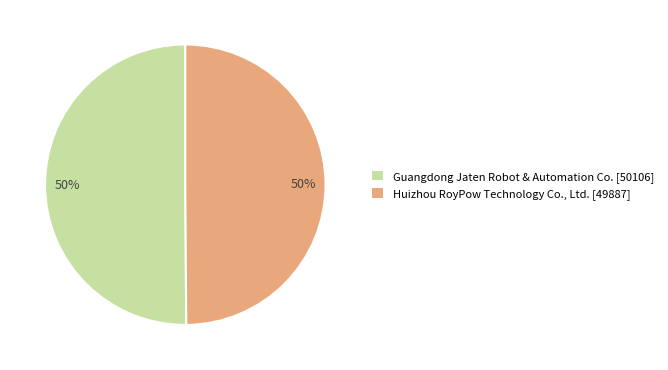

Combined, do Guangdong Jaten Robot & Automation Co. [50106] and Huizhou RoyPow Technology Co., Ltd. [49887] account for over 50%?

Yes